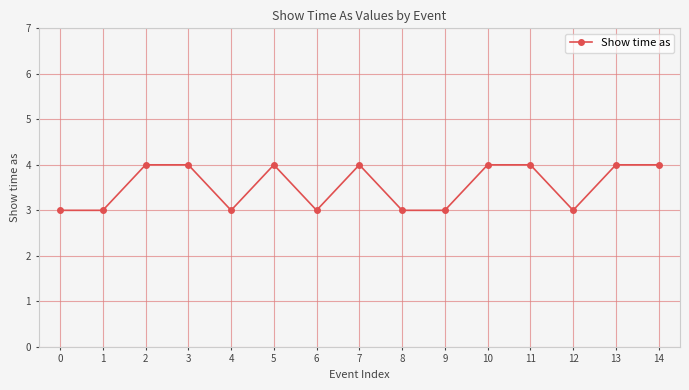

What is the sum of all values?

53